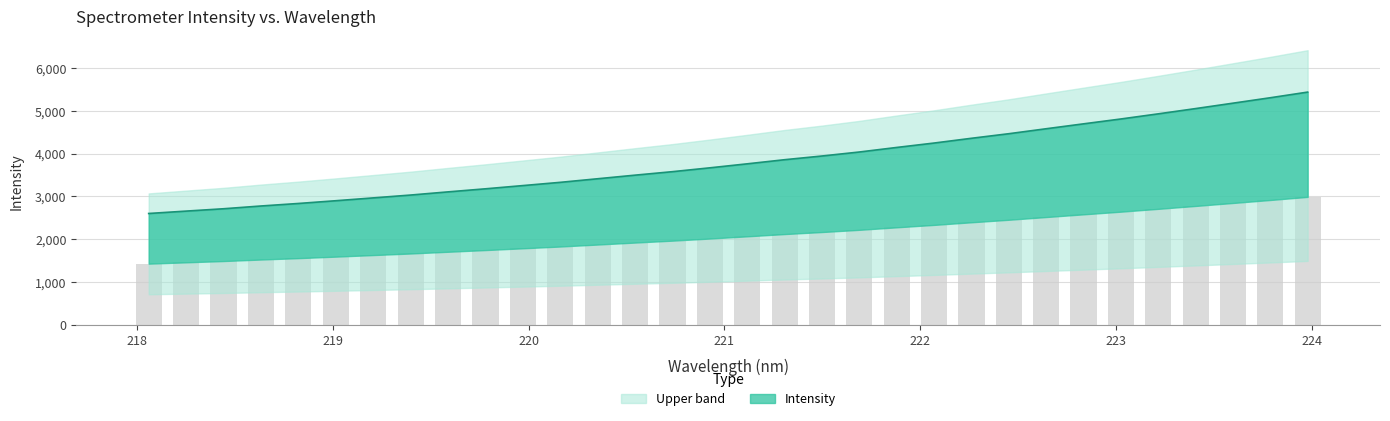

Does the chart contain any negative values?

No